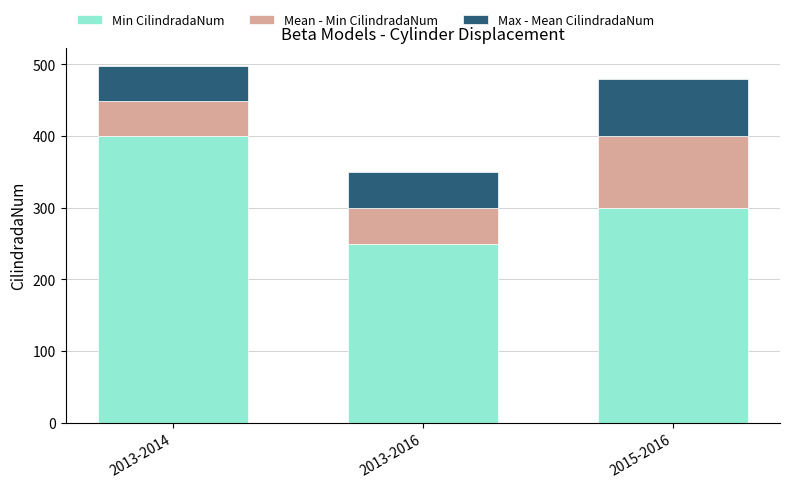

What is the total value across all series at 2013-2014?

498.0